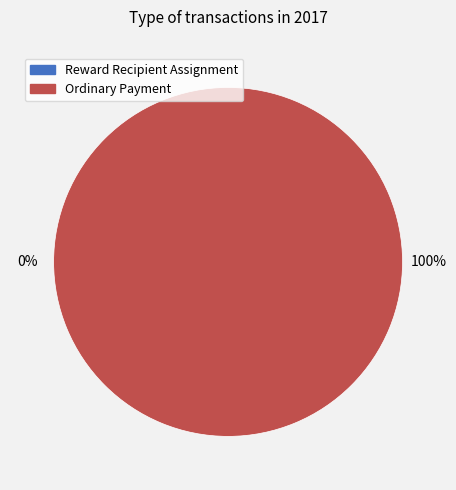

What is the largest slice in the pie chart?

Ordinary Payment